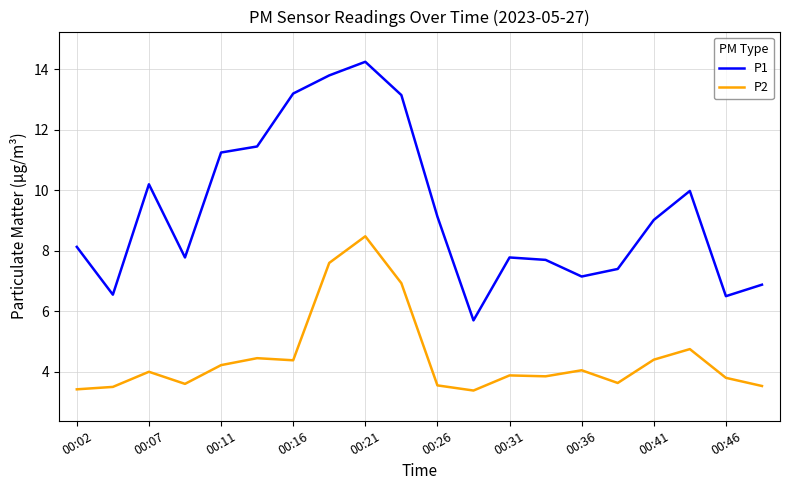

Rank the series by their maximum value, from lowest to highest.

P2, P1